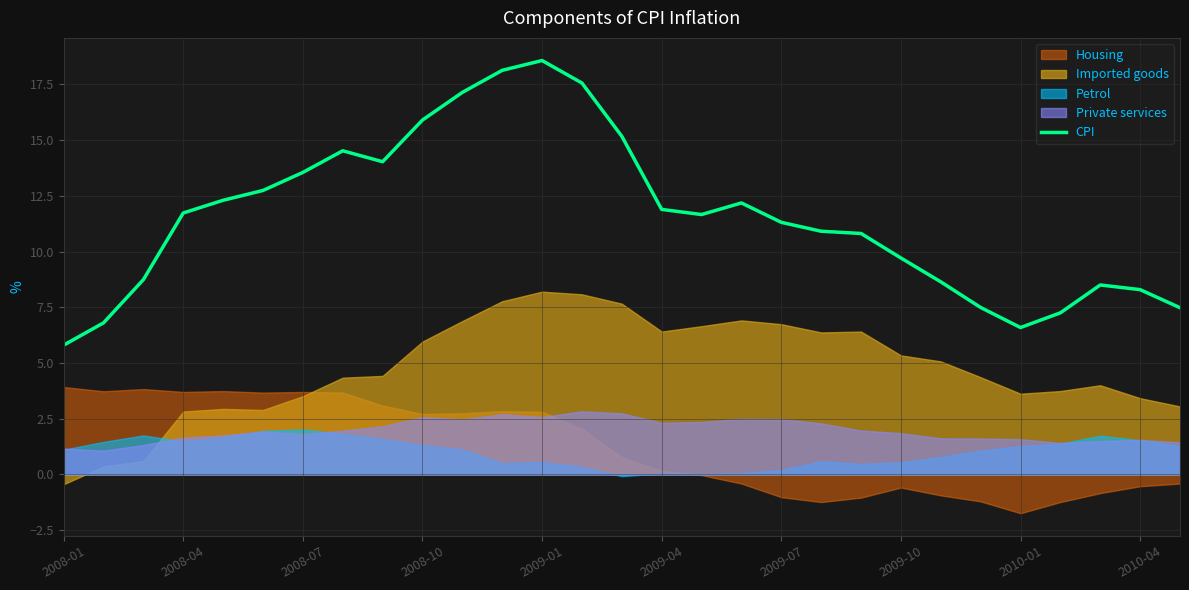

Count the number of categories in the chart.

29